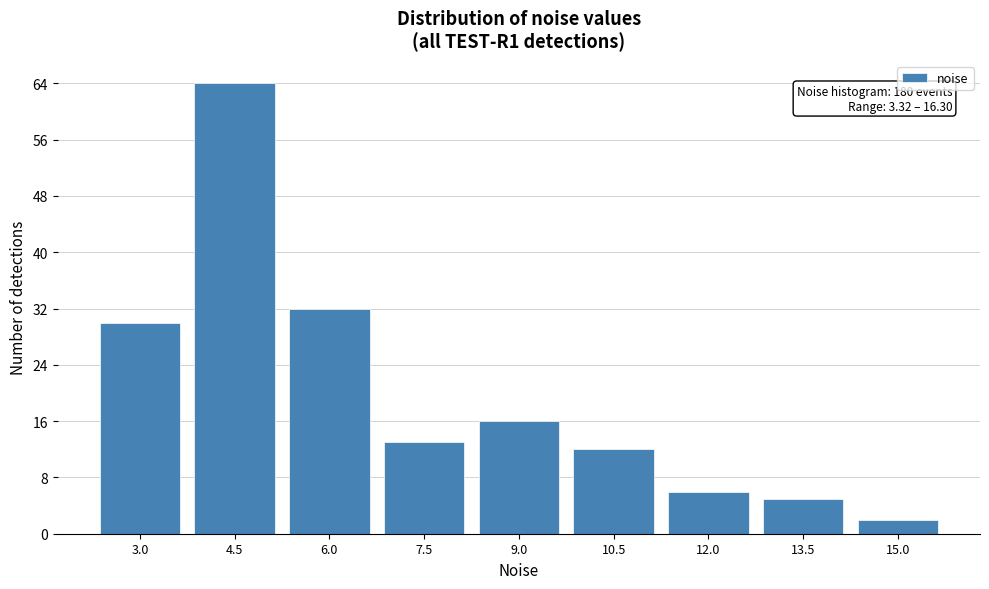

Reading right to left, what are all the values shown in this chart?

2	5	6	12	16	13	32	64	30